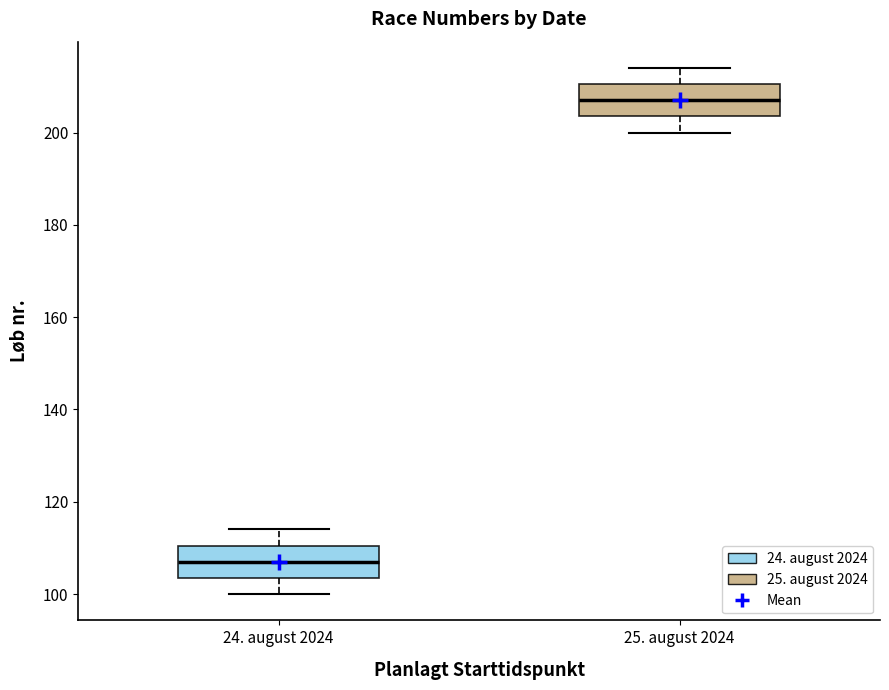

Which box's median line is the lowest?

24. august 2024